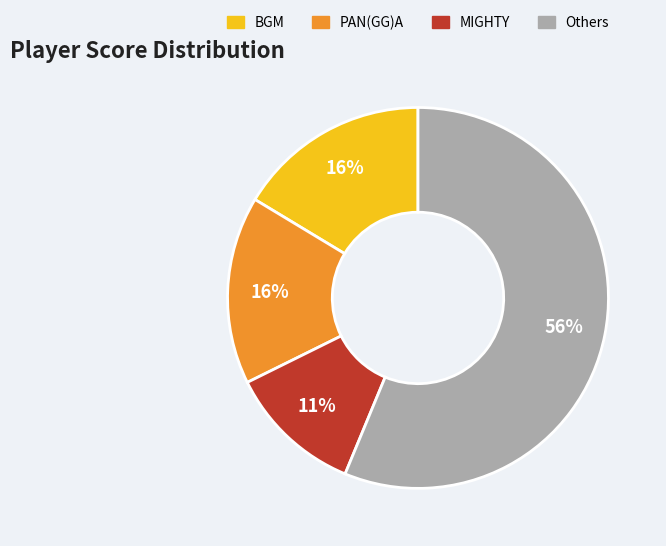

Which category accounts for the majority?

Others